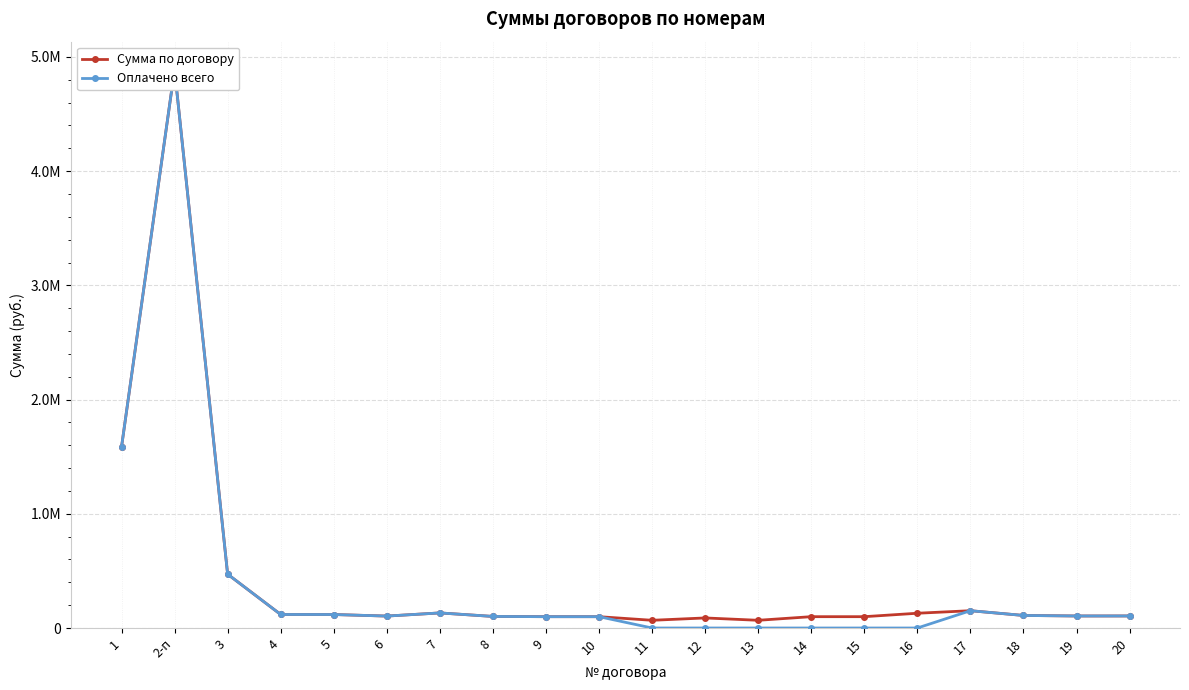

List the labels in order of Сумма по договору value, largest first.

2-п, 1, 3, 17, 7, 16, 4, 5, 18, 20, 19, 6, 8, 14, 15, 9, 10, 12, 11, 13